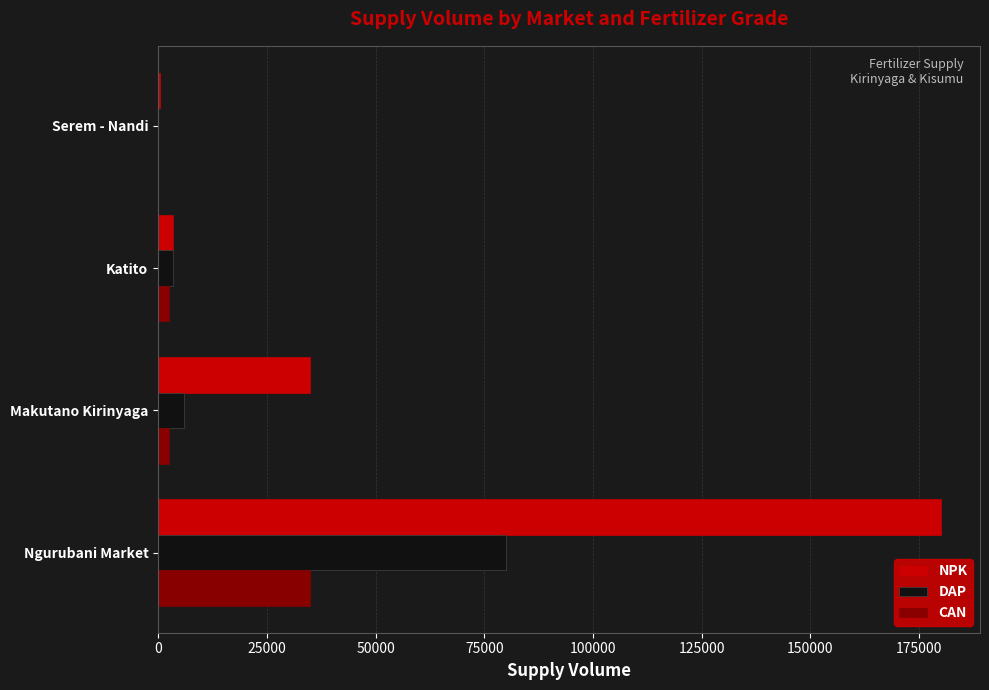

Which category has the highest value in the DAP series?

Ngurubani Market